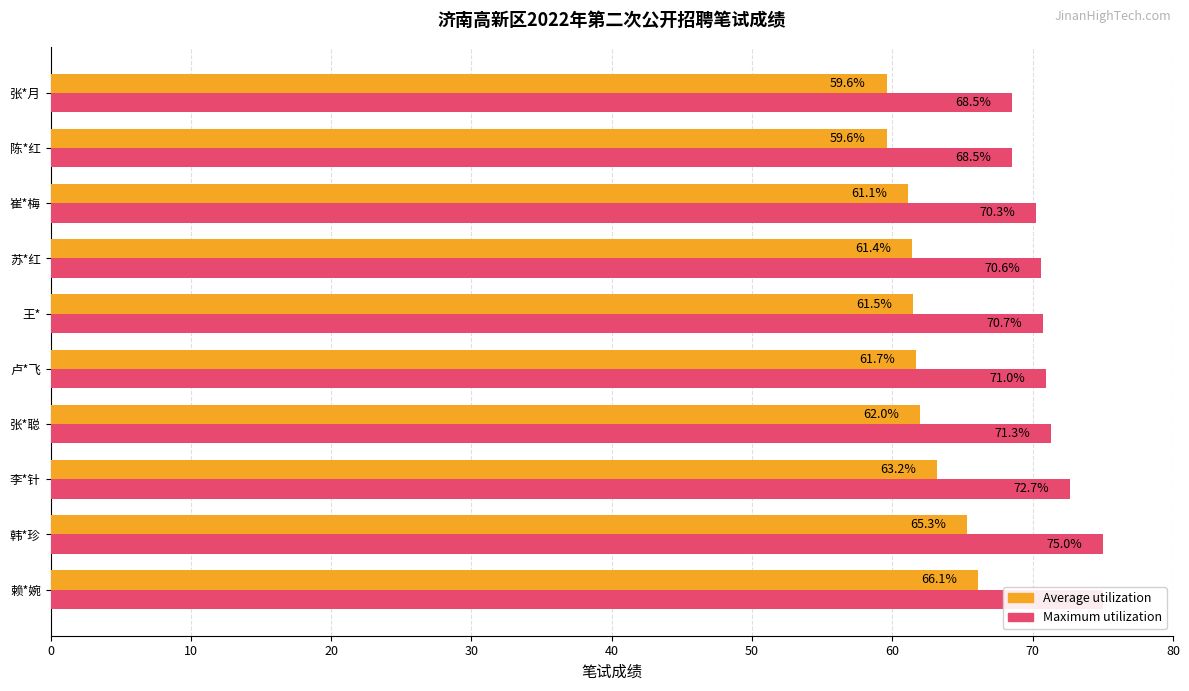

Is it true that Maximum utilization equals 75.0 at 赖*婉?

True